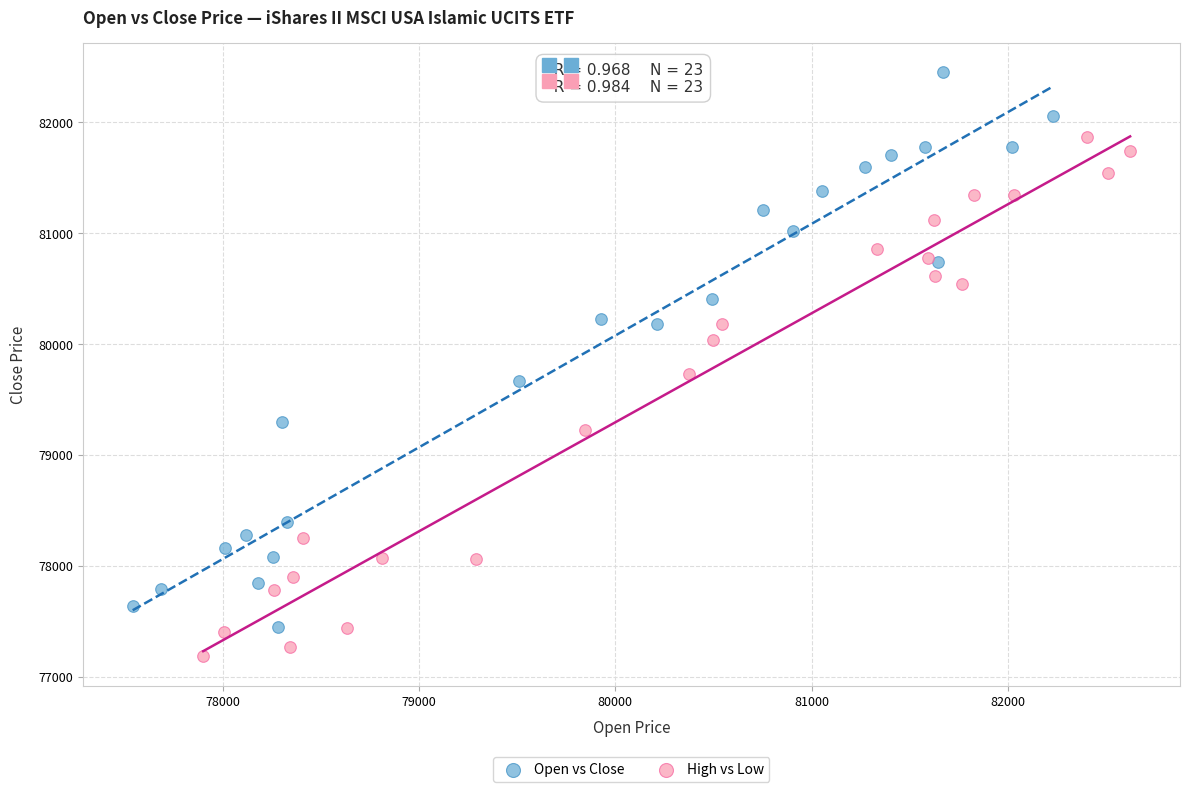

Which series contains the highest Y value?

Open vs Close